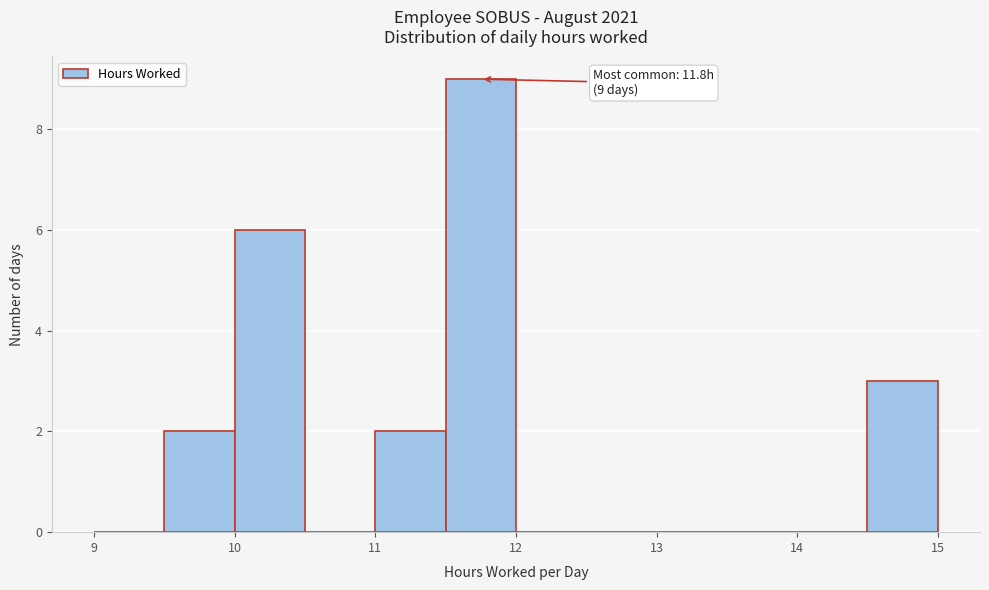

Which range on the x-axis has the tallest bar?

11.5 to 12.0